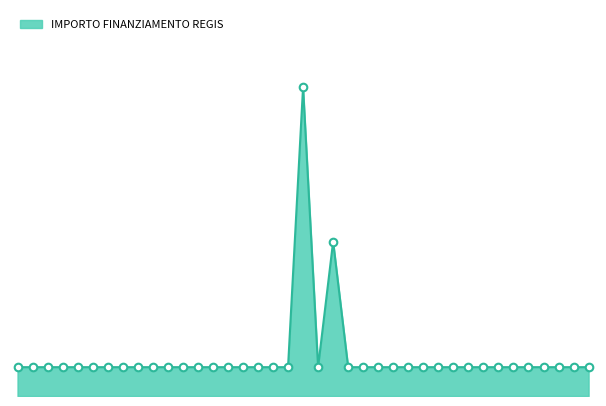

How many lines are shown in the chart?

1